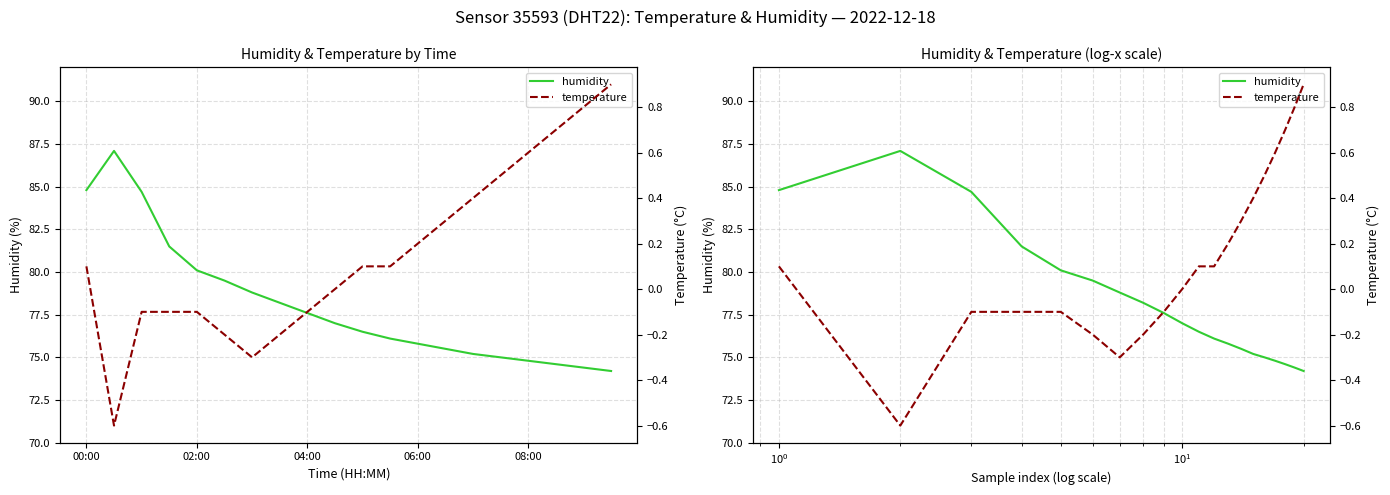

Which series has the largest range (max minus min)?

humidity